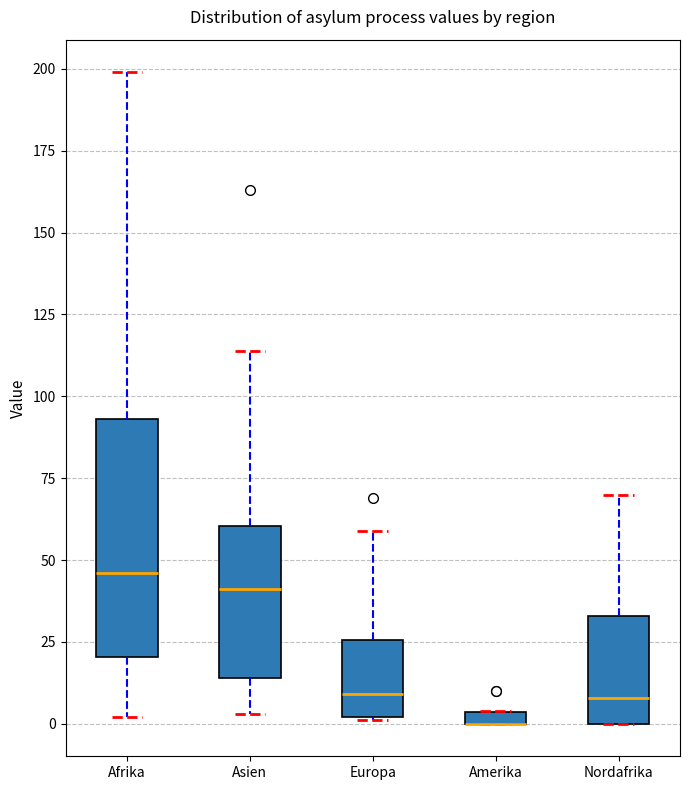

Which box is the tallest, from its lower edge to its upper edge?

Afrika